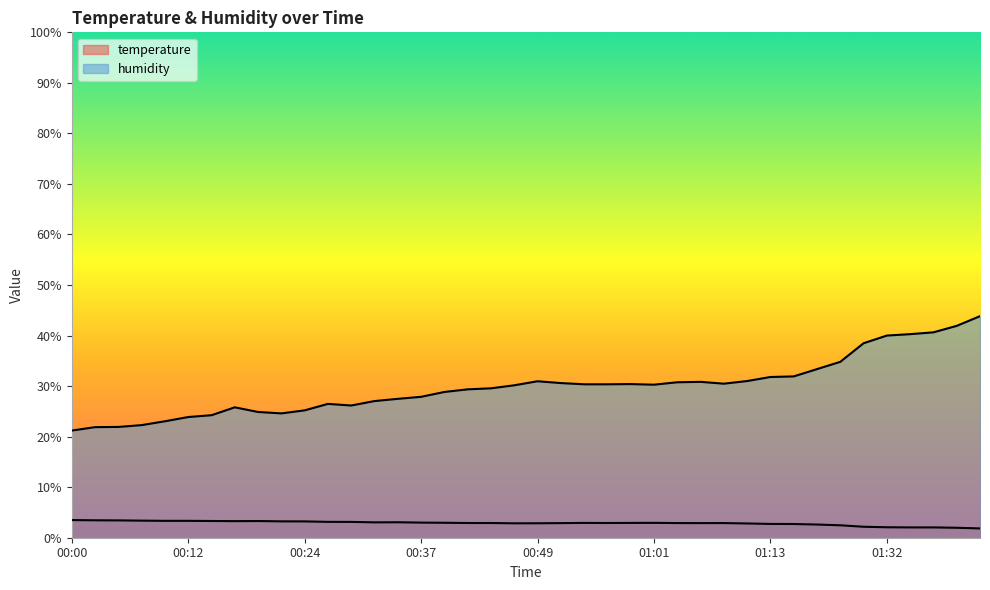

What is the sum of all humidity values?

1195.0